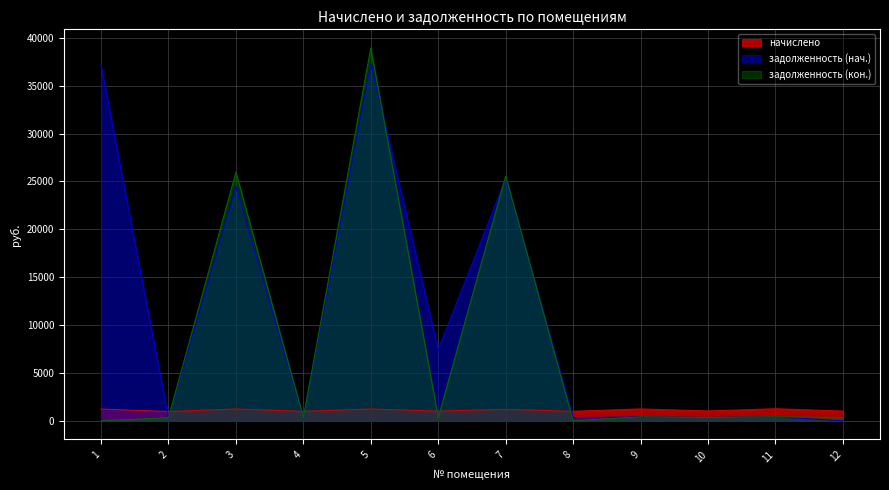

What is the value of the начислено point at the 3rd from the left?

1232.8